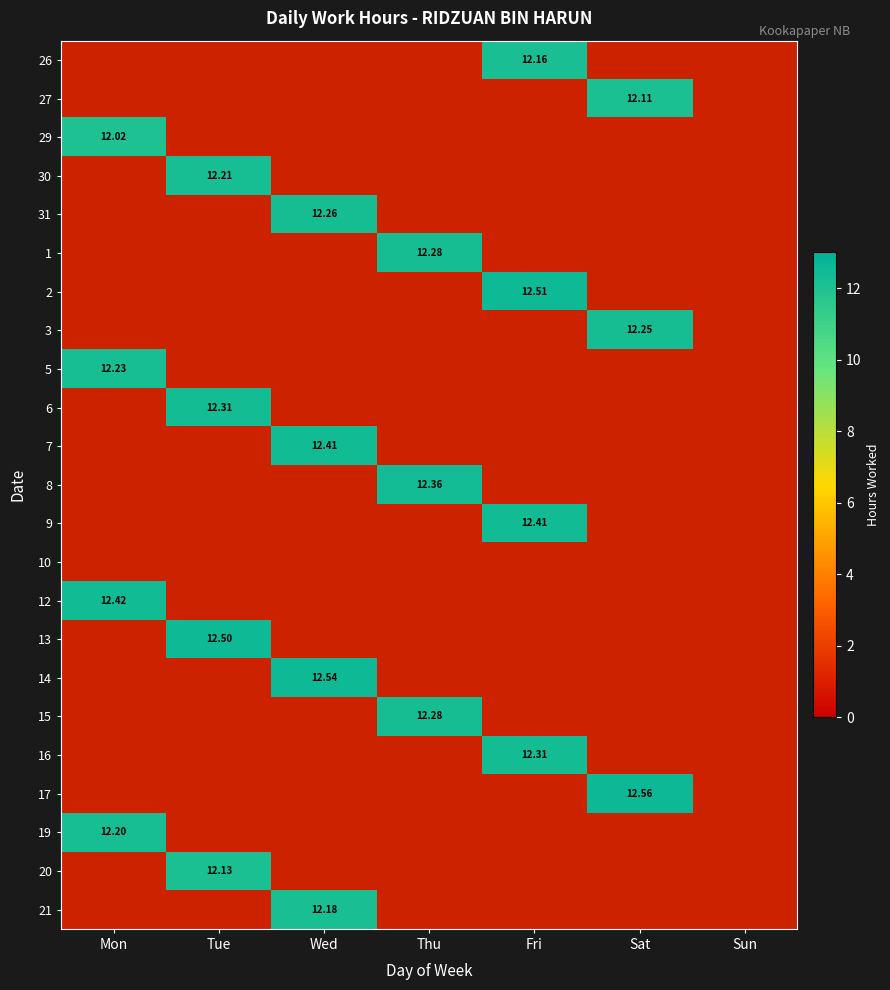

What is the difference between the highest and lowest values at Fri?

0.3